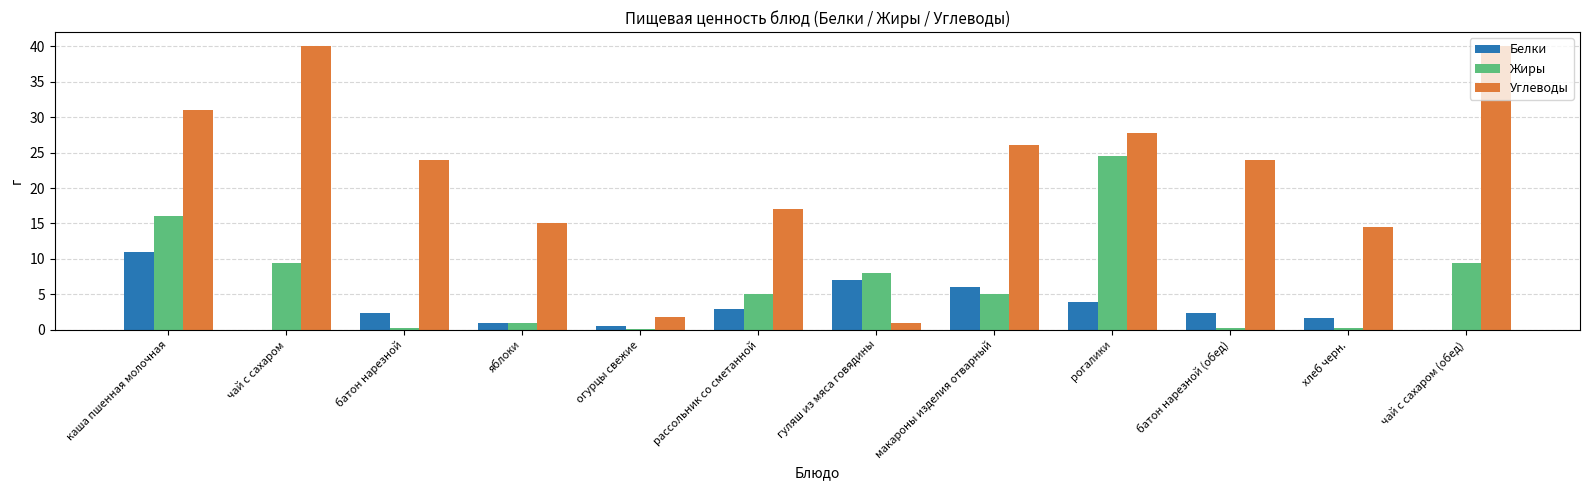

Count the number of data series in this chart.

3